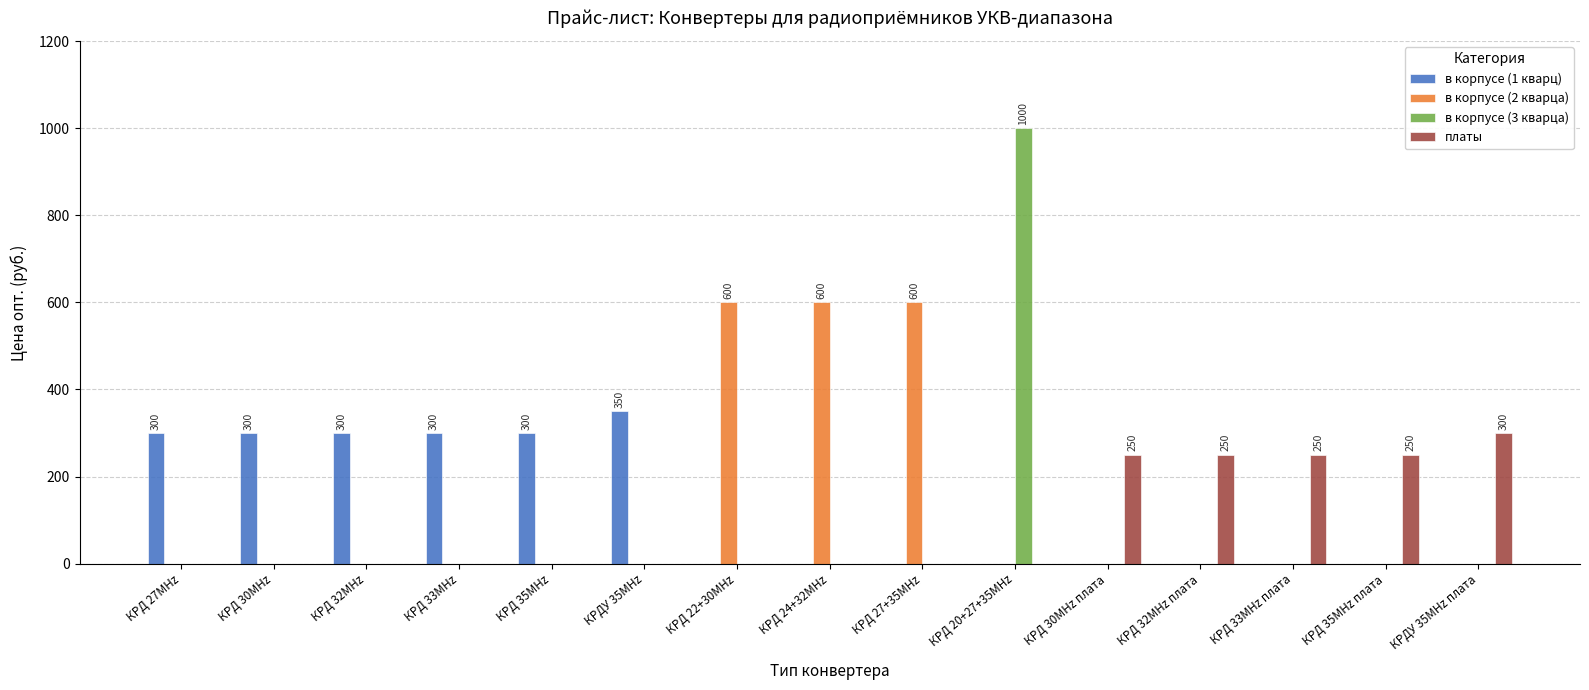

What is the sum of the платы values at КРД 32MHz плата and КРД 27+35MHz?

250